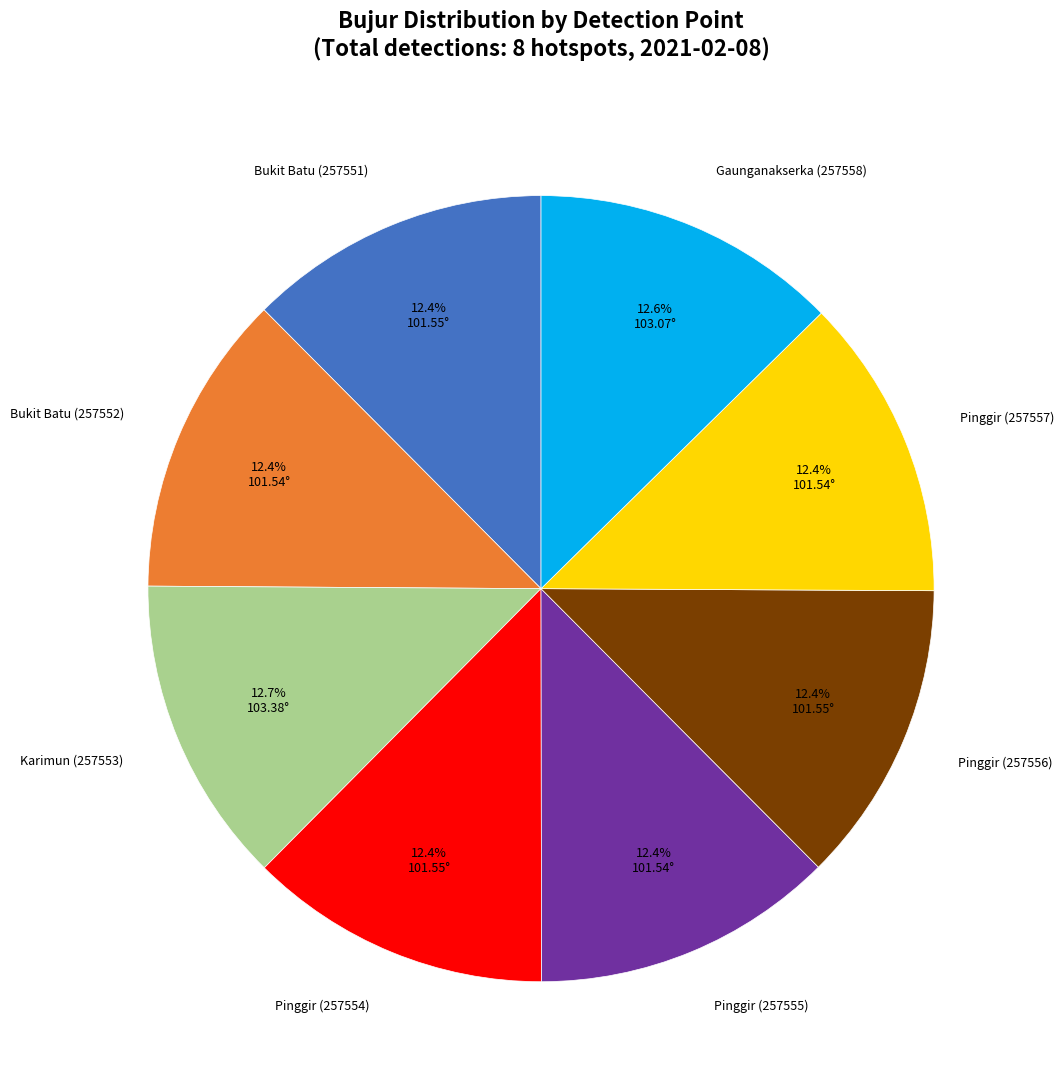

True or false: Pinggir (257557) accounts for 27% of the total.

False